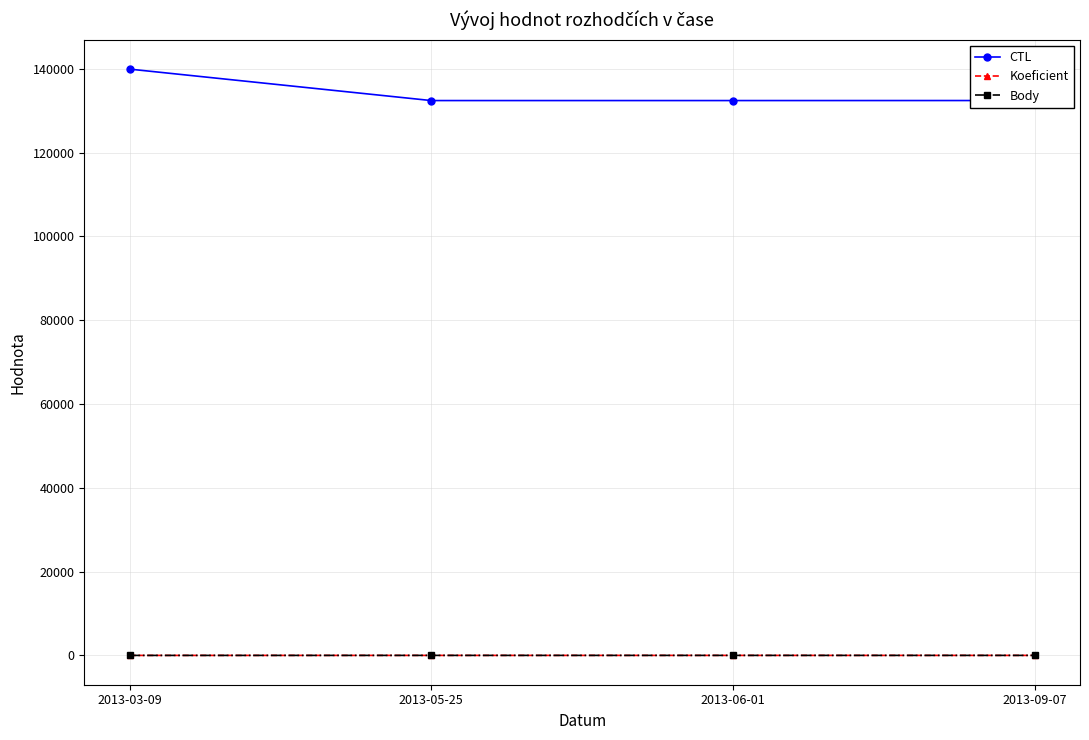

What is the label of the 3rd point from the right?

2013-05-25